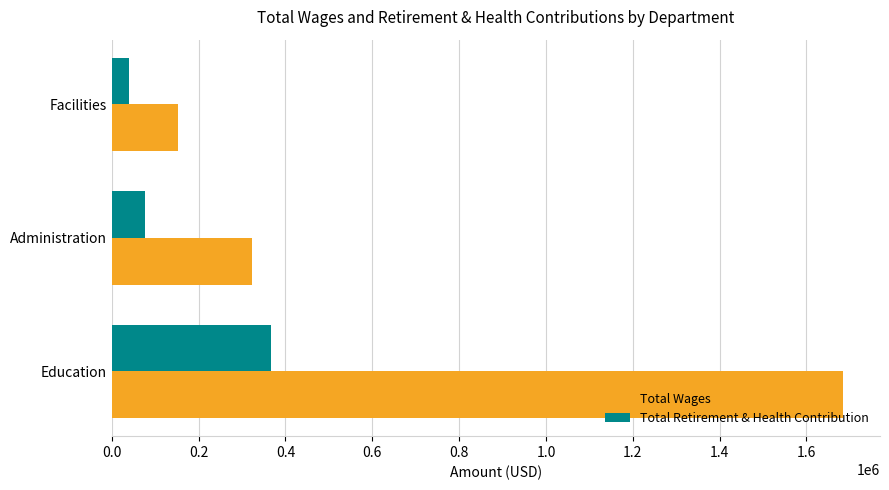

What is the minimum value for Total Retirement & Health Contribution?

38441